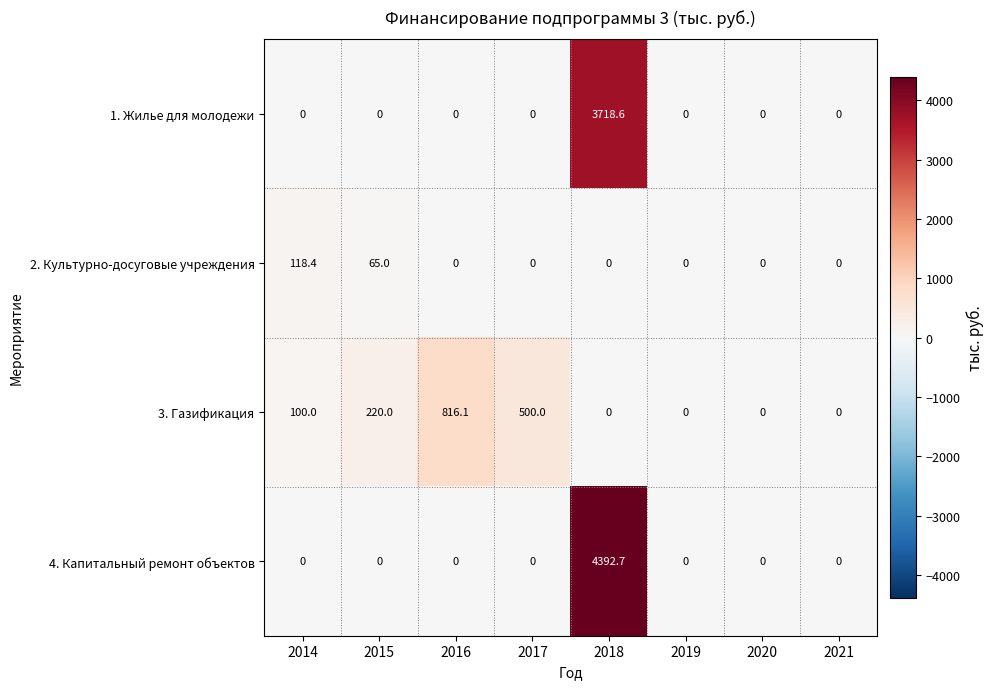

What is the difference between the maximum and minimum values in the 1. Жилье для молодежи series?

3718.6